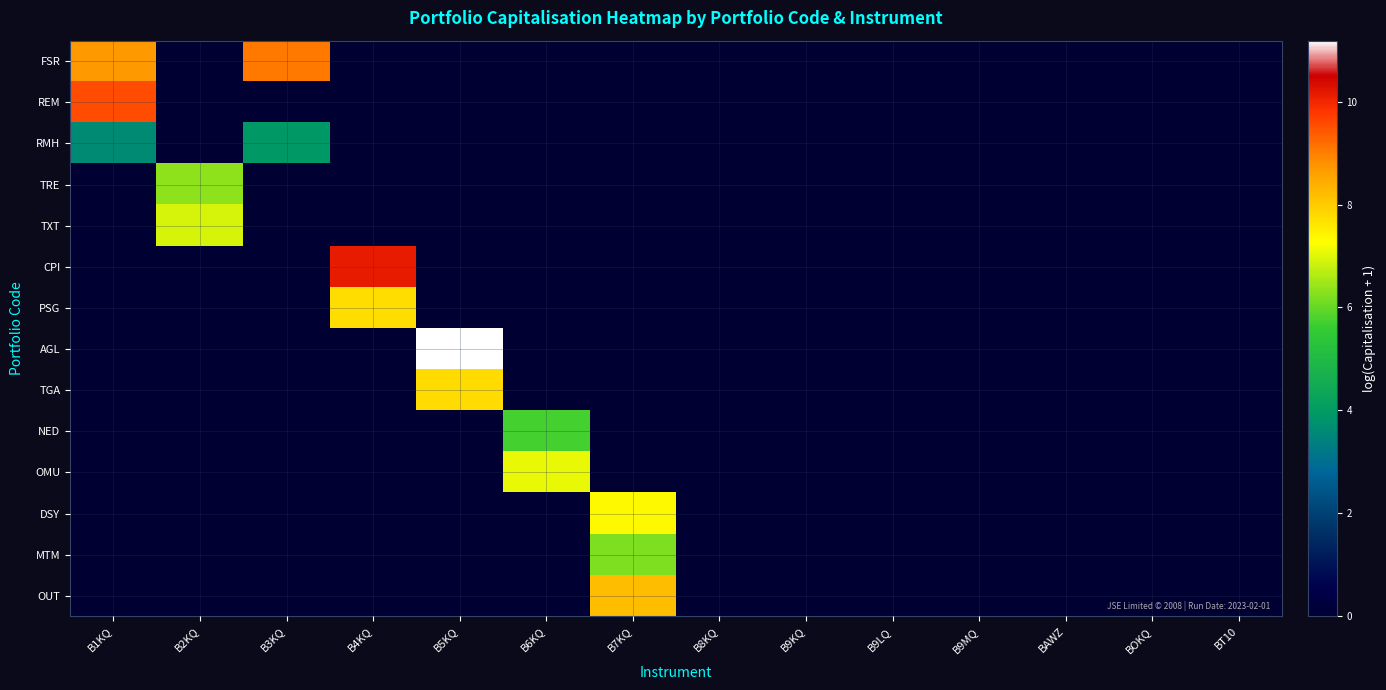

Reading left to right, extract all data points from this chart.

FSR: B1KQ=8.7	B2KQ=0.0	B3KQ=9.1	B4KQ=0.0	B5KQ=0.0	B6KQ=0.0	B7KQ=0.0	B8KQ=0.0	B9KQ=0.0	B9LQ=0.0	B9MQ=0.0	BAWZ=0.0	BOKQ=0.0	BT10=0.0
REM: B1KQ=9.5	B2KQ=0.0	B3KQ=0.0	B4KQ=0.0	B5KQ=0.0	B6KQ=0.0	B7KQ=0.0	B8KQ=0.0	B9KQ=0.0	B9LQ=0.0	B9MQ=0.0	BAWZ=0.0	BOKQ=0.0	BT10=0.0
RMH: B1KQ=3.6	B2KQ=0.0	B3KQ=4.0	B4KQ=0.0	B5KQ=0.0	B6KQ=0.0	B7KQ=0.0	B8KQ=0.0	B9KQ=0.0	B9LQ=0.0	B9MQ=0.0	BAWZ=0.0	BOKQ=0.0	BT10=0.0
TRE: B1KQ=0.0	B2KQ=6.3	B3KQ=0.0	B4KQ=0.0	B5KQ=0.0	B6KQ=0.0	B7KQ=0.0	B8KQ=0.0	B9KQ=0.0	B9LQ=0.0	B9MQ=0.0	BAWZ=0.0	BOKQ=0.0	BT10=0.0
TXT: B1KQ=0.0	B2KQ=6.9	B3KQ=0.0	B4KQ=0.0	B5KQ=0.0	B6KQ=0.0	B7KQ=0.0	B8KQ=0.0	B9KQ=0.0	B9LQ=0.0	B9MQ=0.0	BAWZ=0.0	BOKQ=0.0	BT10=0.0
CPI: B1KQ=0.0	B2KQ=0.0	B3KQ=0.0	B4KQ=10.1	B5KQ=0.0	B6KQ=0.0	B7KQ=0.0	B8KQ=0.0	B9KQ=0.0	B9LQ=0.0	B9MQ=0.0	BAWZ=0.0	BOKQ=0.0	BT10=0.0
PSG: B1KQ=0.0	B2KQ=0.0	B3KQ=0.0	B4KQ=7.7	B5KQ=0.0	B6KQ=0.0	B7KQ=0.0	B8KQ=0.0	B9KQ=0.0	B9LQ=0.0	B9MQ=0.0	BAWZ=0.0	BOKQ=0.0	BT10=0.0
AGL: B1KQ=0.0	B2KQ=0.0	B3KQ=0.0	B4KQ=0.0	B5KQ=11.2	B6KQ=0.0	B7KQ=0.0	B8KQ=0.0	B9KQ=0.0	B9LQ=0.0	B9MQ=0.0	BAWZ=0.0	BOKQ=0.0	BT10=0.0
TGA: B1KQ=0.0	B2KQ=0.0	B3KQ=0.0	B4KQ=0.0	B5KQ=7.8	B6KQ=0.0	B7KQ=0.0	B8KQ=0.0	B9KQ=0.0	B9LQ=0.0	B9MQ=0.0	BAWZ=0.0	BOKQ=0.0	BT10=0.0
NED: B1KQ=0.0	B2KQ=0.0	B3KQ=0.0	B4KQ=0.0	B5KQ=0.0	B6KQ=5.7	B7KQ=0.0	B8KQ=0.0	B9KQ=0.0	B9LQ=0.0	B9MQ=0.0	BAWZ=0.0	BOKQ=0.0	BT10=0.0
OMU: B1KQ=0.0	B2KQ=0.0	B3KQ=0.0	B4KQ=0.0	B5KQ=0.0	B6KQ=7.1	B7KQ=0.0	B8KQ=0.0	B9KQ=0.0	B9LQ=0.0	B9MQ=0.0	BAWZ=0.0	BOKQ=0.0	BT10=0.0
DSY: B1KQ=0.0	B2KQ=0.0	B3KQ=0.0	B4KQ=0.0	B5KQ=0.0	B6KQ=0.0	B7KQ=7.3	B8KQ=0.0	B9KQ=0.0	B9LQ=0.0	B9MQ=0.0	BAWZ=0.0	BOKQ=0.0	BT10=0.0
MTM: B1KQ=0.0	B2KQ=0.0	B3KQ=0.0	B4KQ=0.0	B5KQ=0.0	B6KQ=0.0	B7KQ=6.2	B8KQ=0.0	B9KQ=0.0	B9LQ=0.0	B9MQ=0.0	BAWZ=0.0	BOKQ=0.0	BT10=0.0
OUT: B1KQ=0.0	B2KQ=0.0	B3KQ=0.0	B4KQ=0.0	B5KQ=0.0	B6KQ=0.0	B7KQ=8.2	B8KQ=0.0	B9KQ=0.0	B9LQ=0.0	B9MQ=0.0	BAWZ=0.0	BOKQ=0.0	BT10=0.0